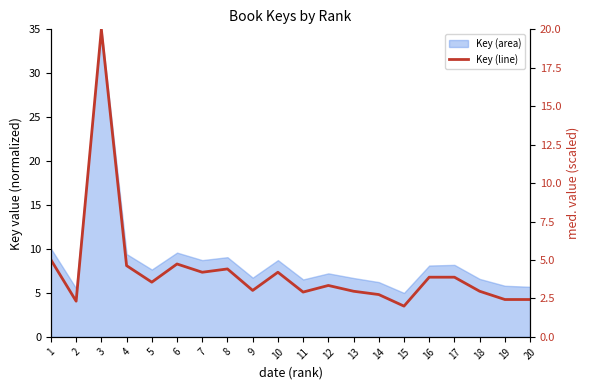

How many lines are shown in the chart?

1